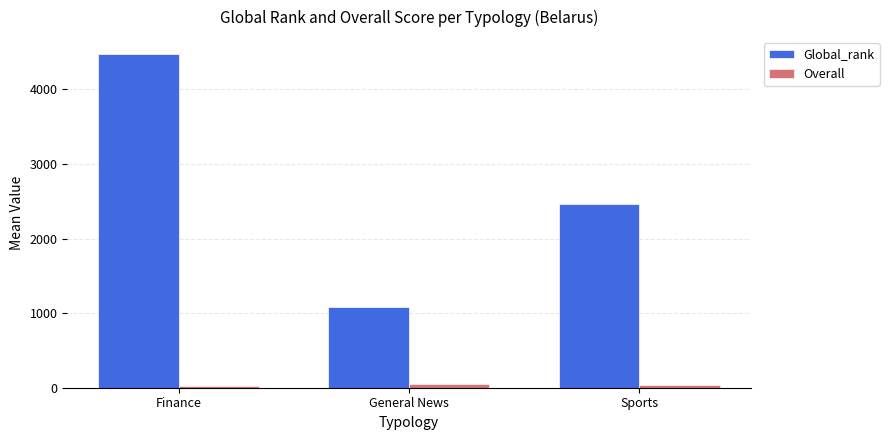

What is the average value of the Global_rank series?

2675.7